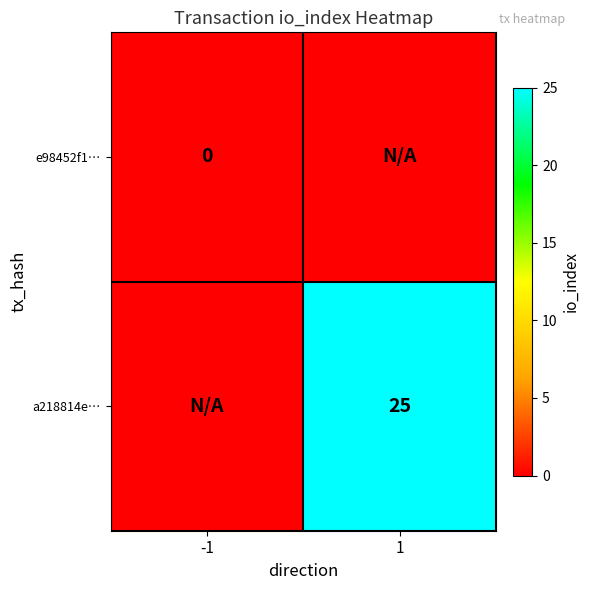

The a218814e… series shows 43 at 1. True or false?

False